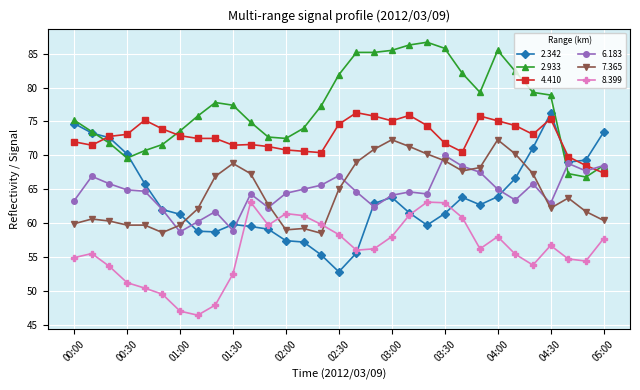

Which series has the largest total across all categories?

2.933